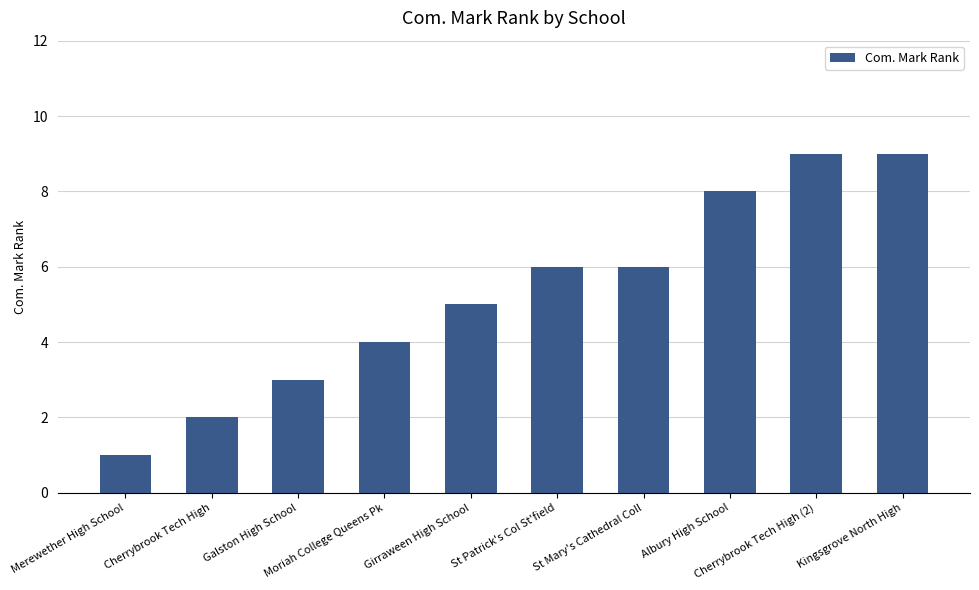

The value at Girraween High School is 5. True or false?

True